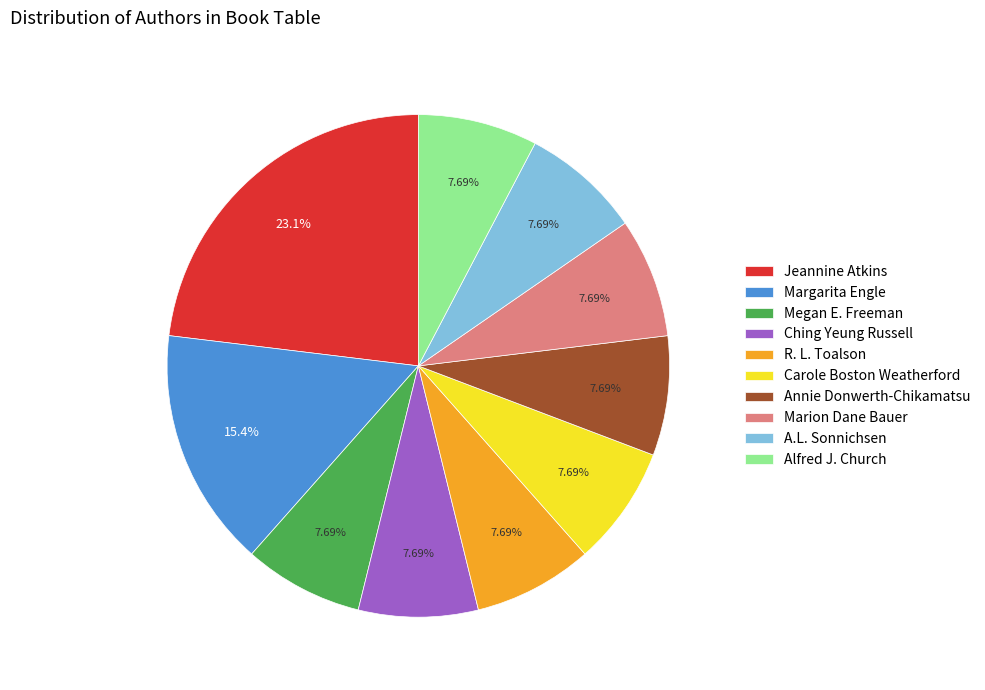

Which slice is the largest?

Jeannine Atkins